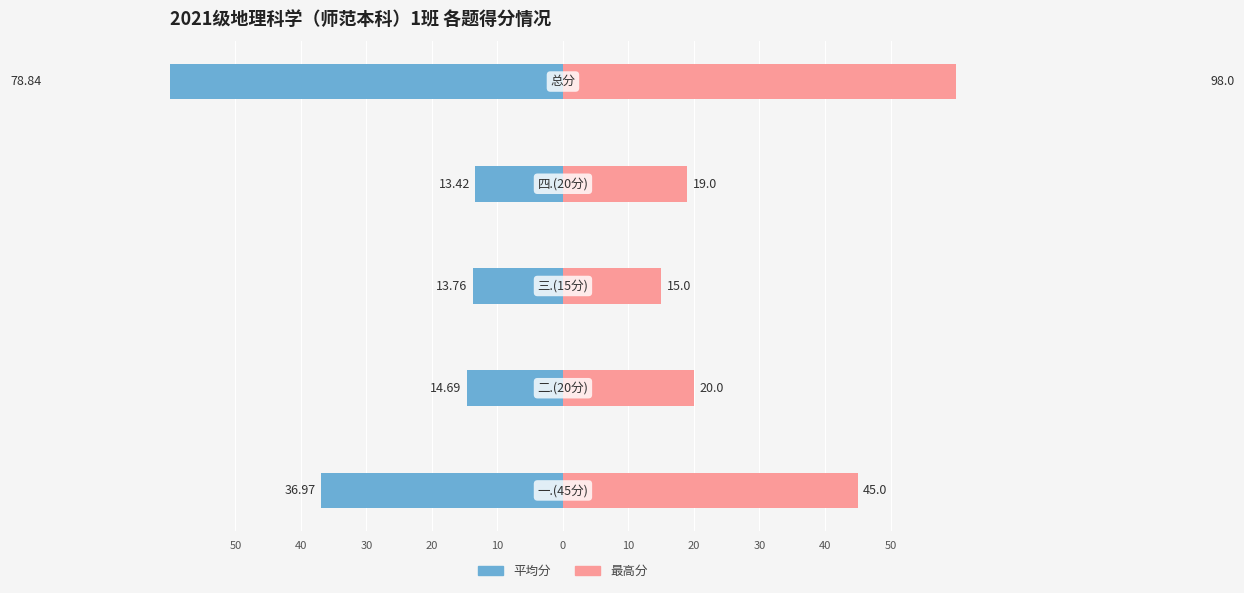

How many data points in 最高分 are less than 20?

2